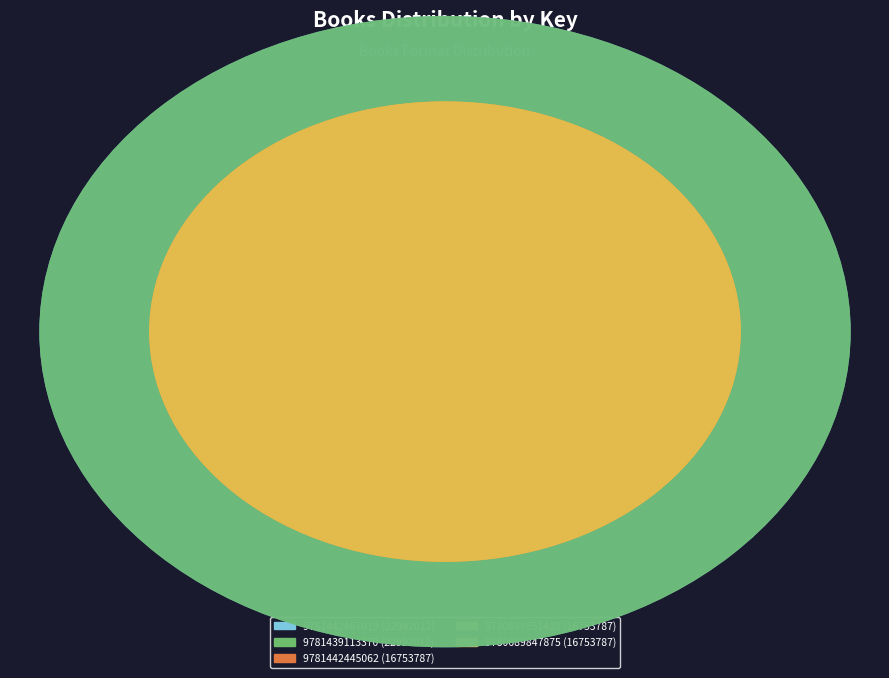

Which has a higher value, 9781439113370 or 9781442467019?

9781439113370